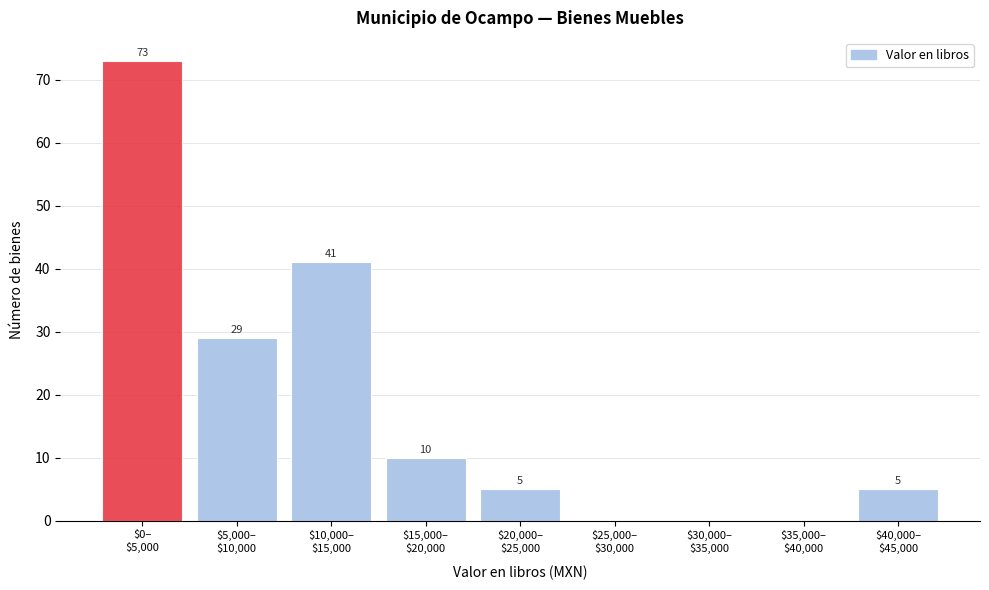

What is the greatest value displayed?

73